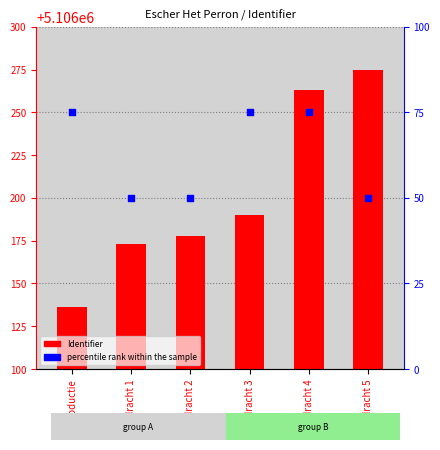

Which series reaches the minimum Y coordinate?

percentile rank within the sample